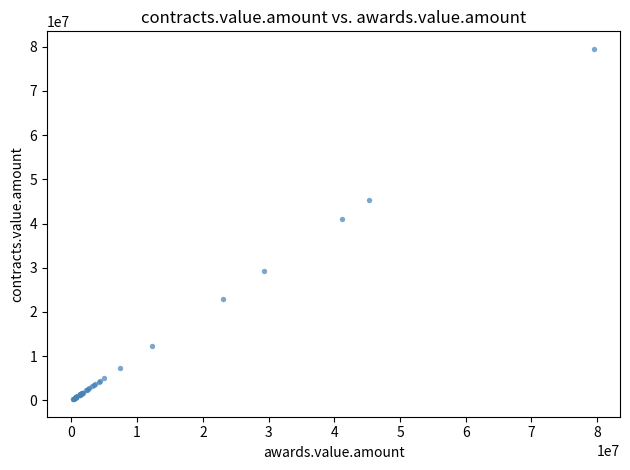

What Y value in the scatter plot is closest to 39883225?

41115040.4